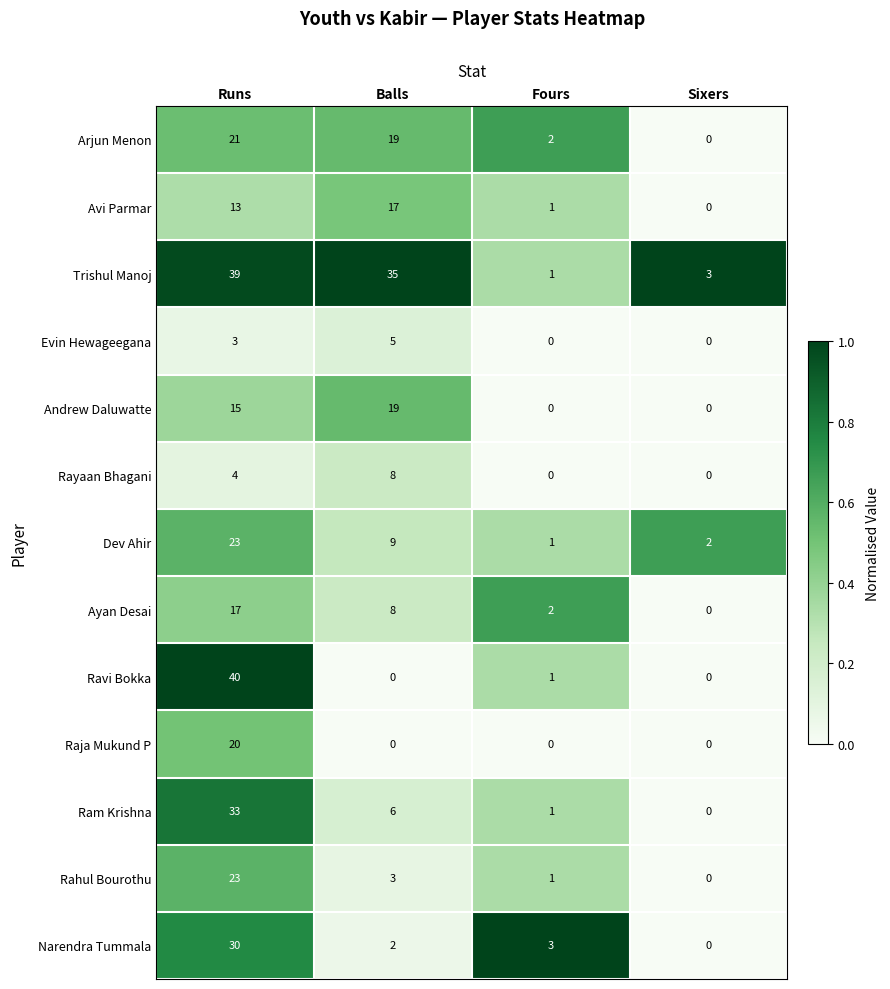

What is the spread (max minus min) of values at Sixers?

3